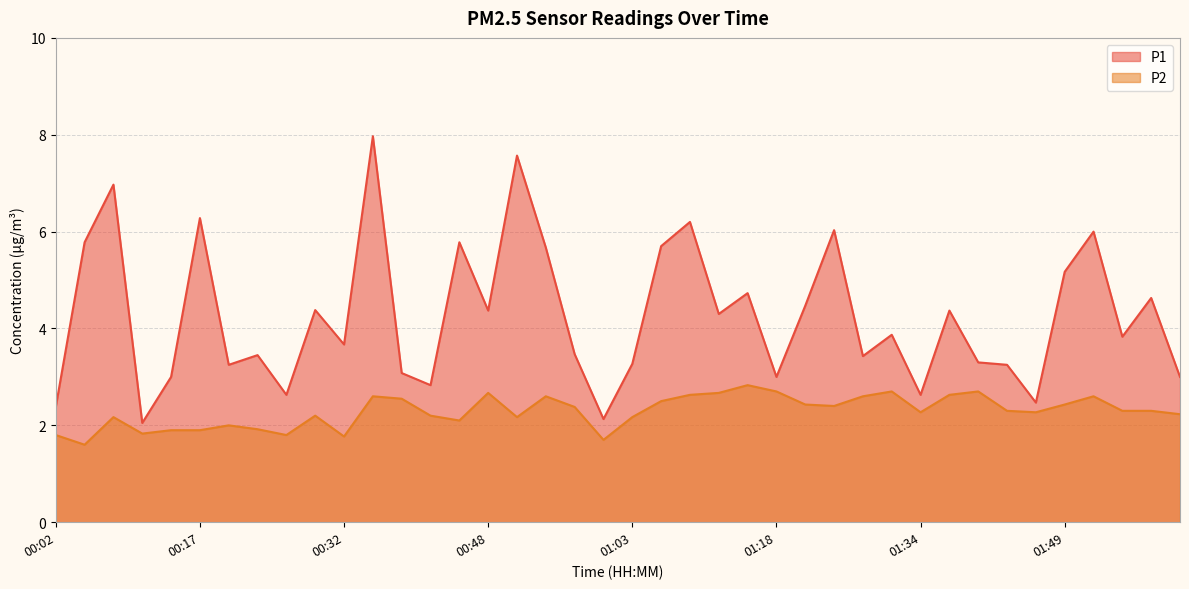

Where is P2 nearest to the value 2?

00:20